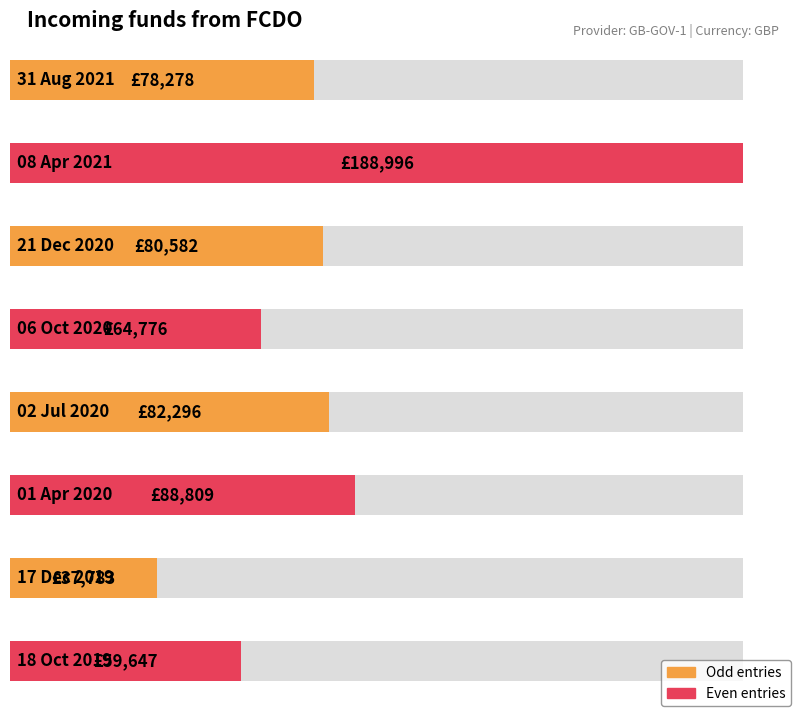

The chart shows a value of 37783 at 17 Dec 2019. True or false?

True